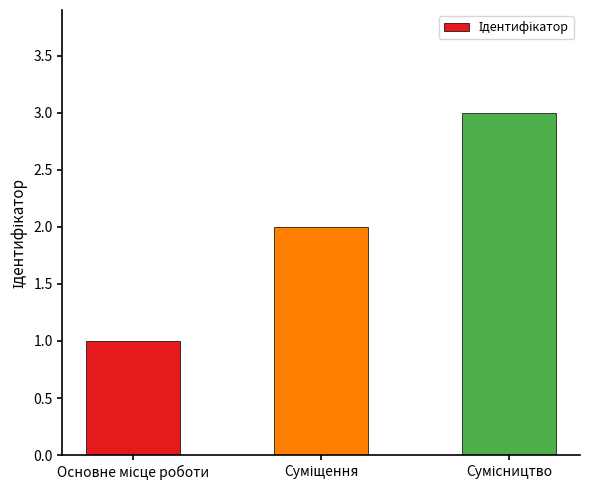

What is the sum of all values?

6